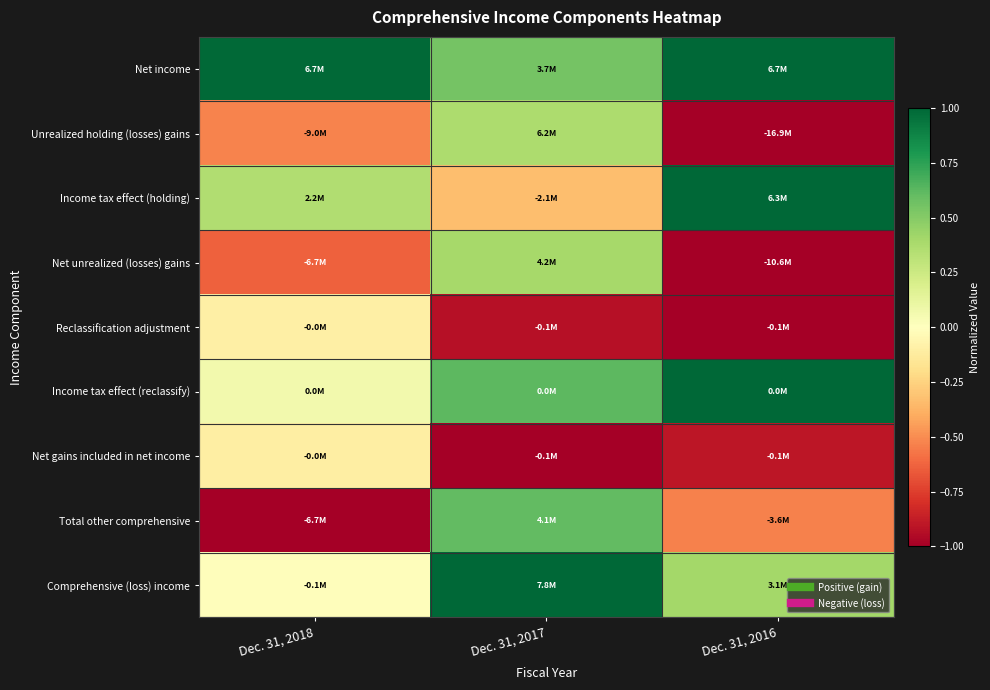

Reading left to right, what are all the values shown in this chart?

Net income: Dec. 31, 2018=1.0	Dec. 31, 2017=0.5	Dec. 31, 2016=1.0
Unrealized holding (losses) gains: Dec. 31, 2018=-0.5	Dec. 31, 2017=0.4	Dec. 31, 2016=-1.0
Income tax effect (holding): Dec. 31, 2018=0.4	Dec. 31, 2017=-0.3	Dec. 31, 2016=1.0
Net unrealized (losses) gains: Dec. 31, 2018=-0.6	Dec. 31, 2017=0.4	Dec. 31, 2016=-1.0
Reclassification adjustment: Dec. 31, 2018=-0.1	Dec. 31, 2017=-0.9	Dec. 31, 2016=-1.0
Income tax effect (reclassify): Dec. 31, 2018=0.1	Dec. 31, 2017=0.6	Dec. 31, 2016=1.0
Net gains included in net income: Dec. 31, 2018=-0.1	Dec. 31, 2017=-1.0	Dec. 31, 2016=-0.9
Total other comprehensive: Dec. 31, 2018=-1.0	Dec. 31, 2017=0.6	Dec. 31, 2016=-0.5
Comprehensive (loss) income: Dec. 31, 2018=-0.0	Dec. 31, 2017=1.0	Dec. 31, 2016=0.4